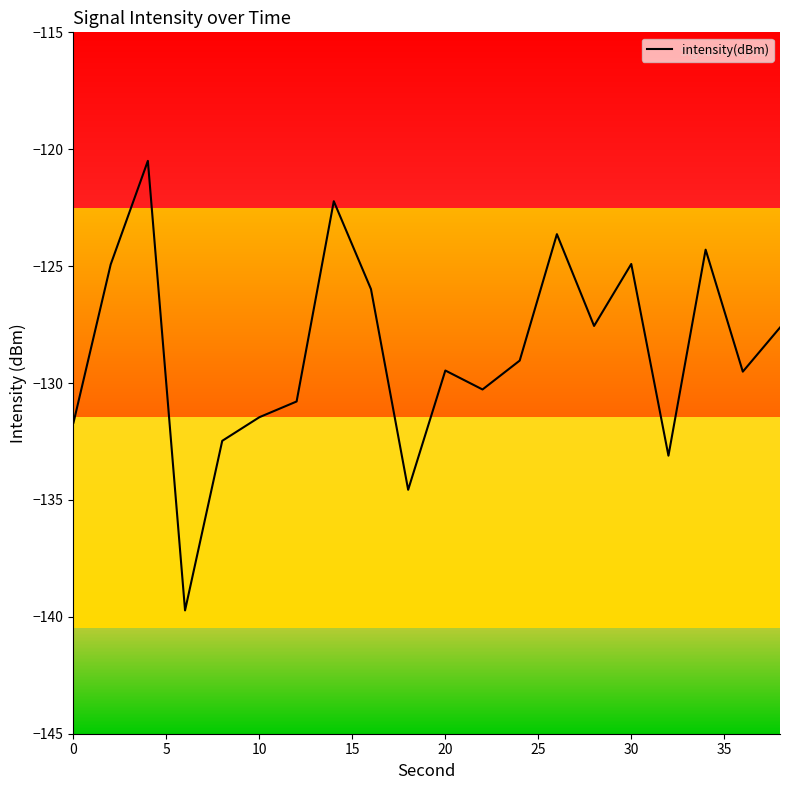

Does the chart display data point markers on the line(s)?

No